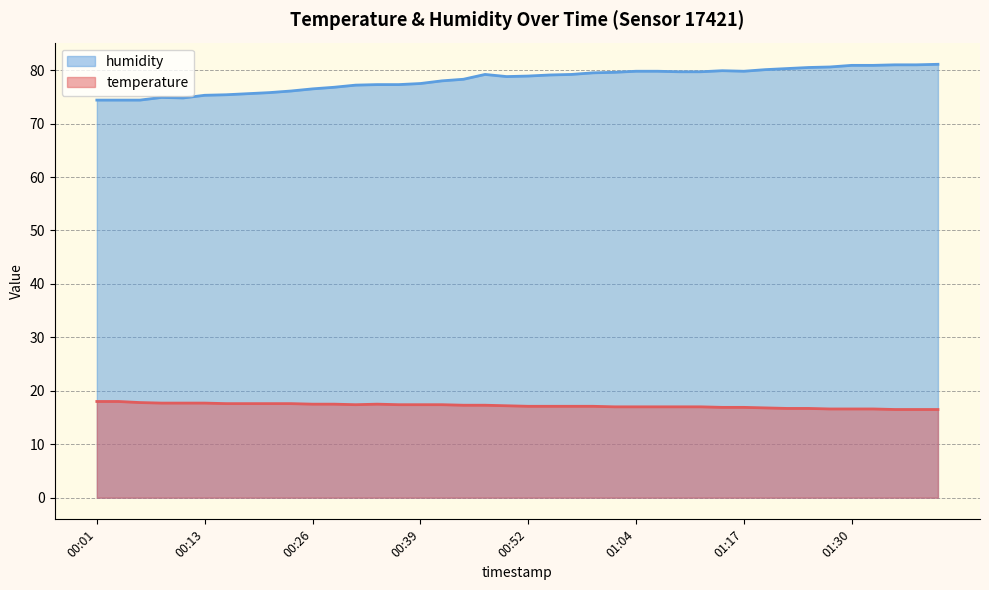

True or false: temperature has more than 1 points higher than both neighbors.

False